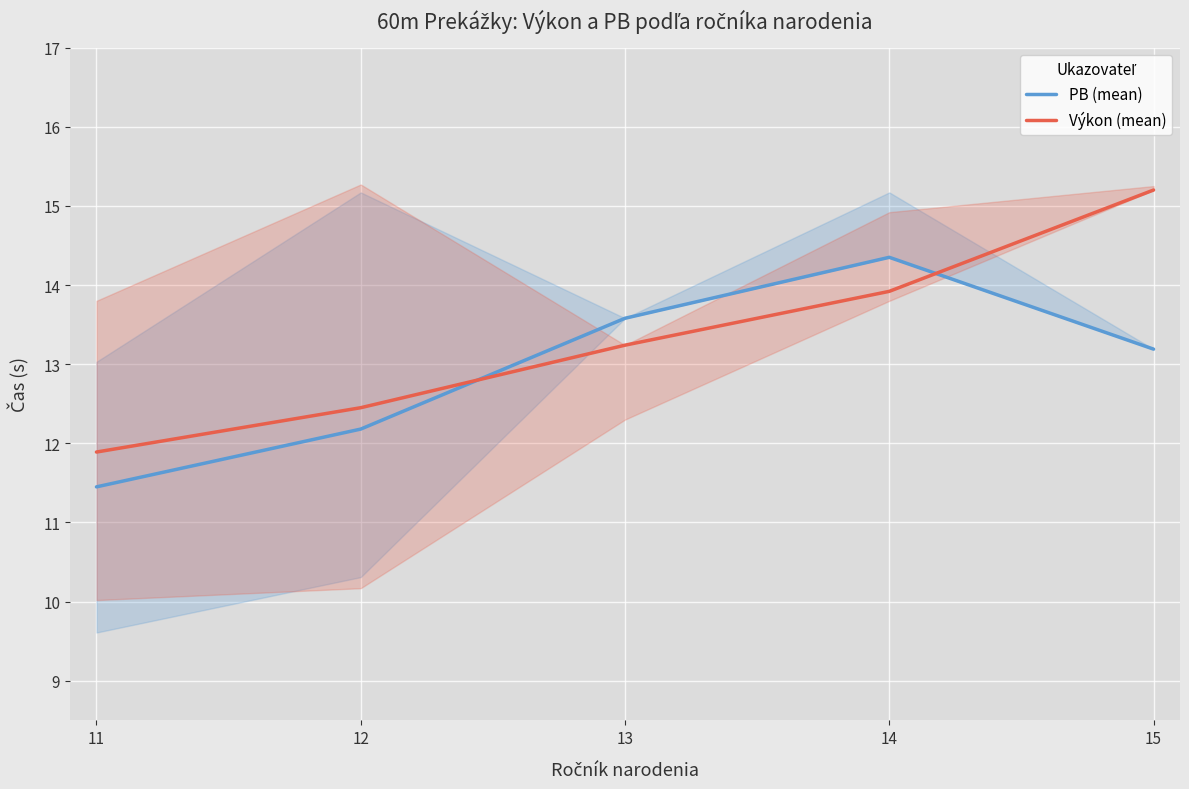

The PB (mean) series shows 13.6 at 13. True or false?

True